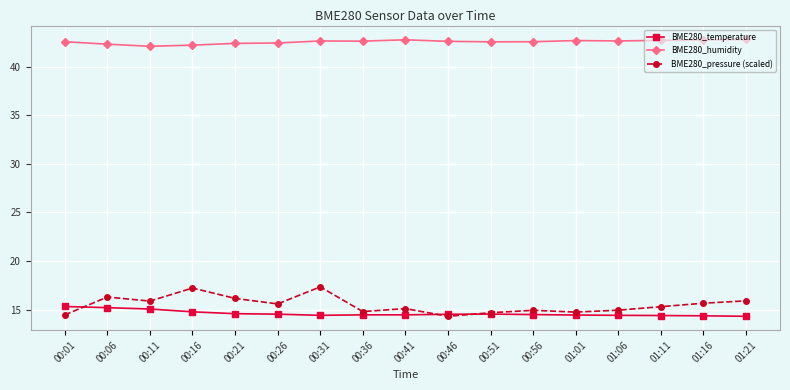

True or false: BME280_humidity and BME280_pressure (scaled) cross at least once.

False